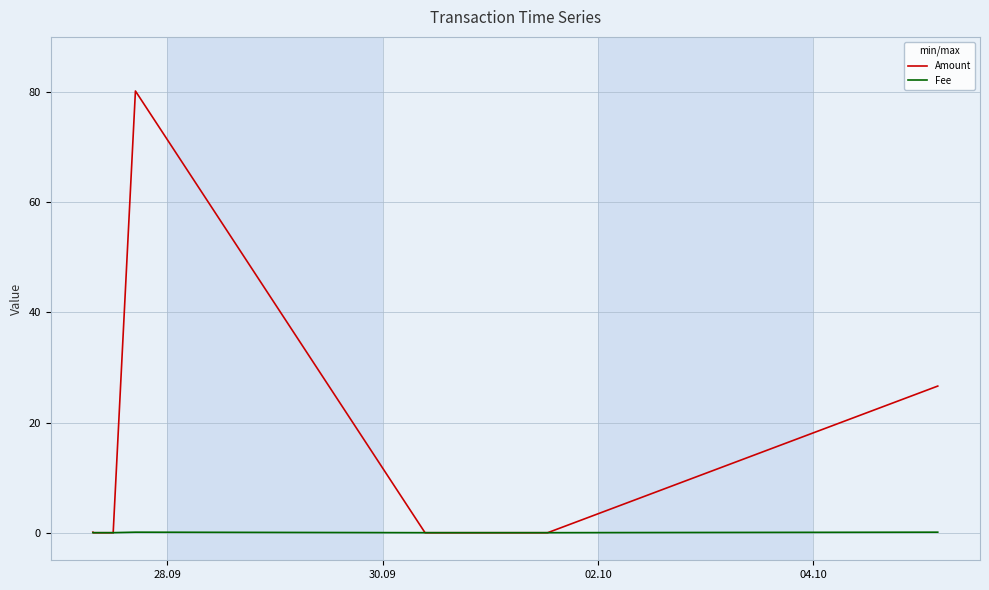

How many lines are shown in the chart?

2